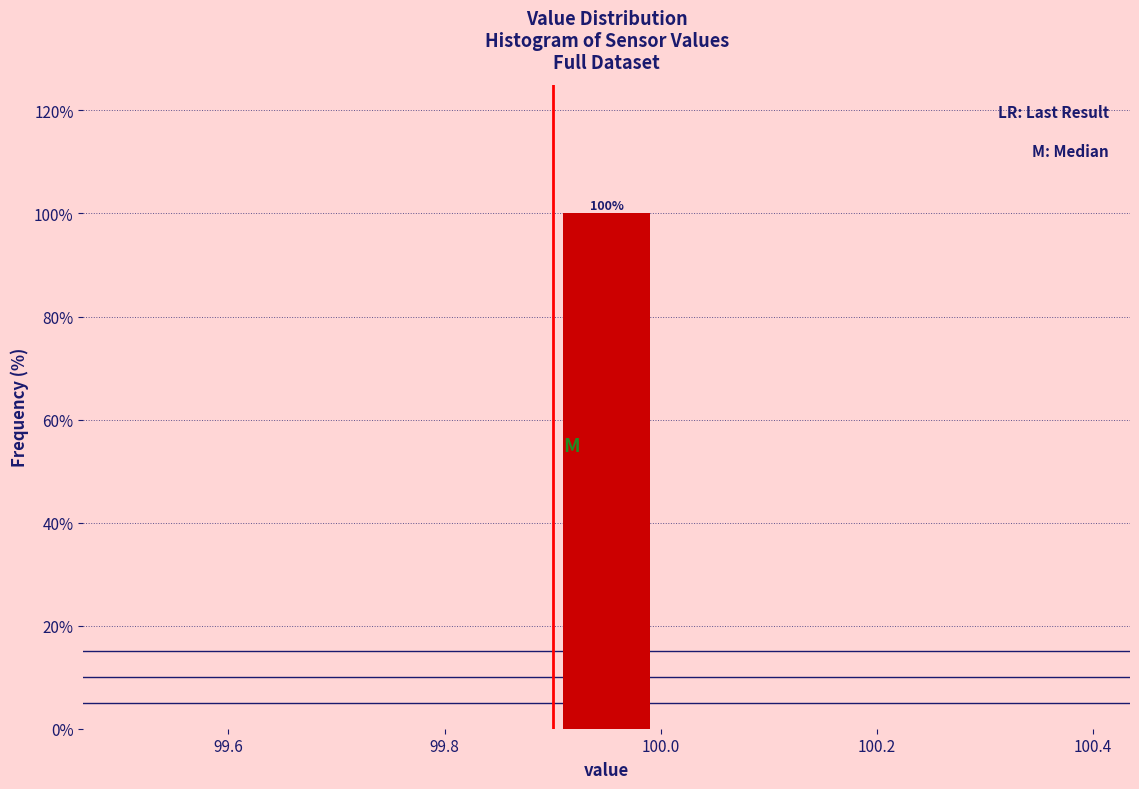

Which range on the x-axis has the tallest bar?

99.9 to 100.0